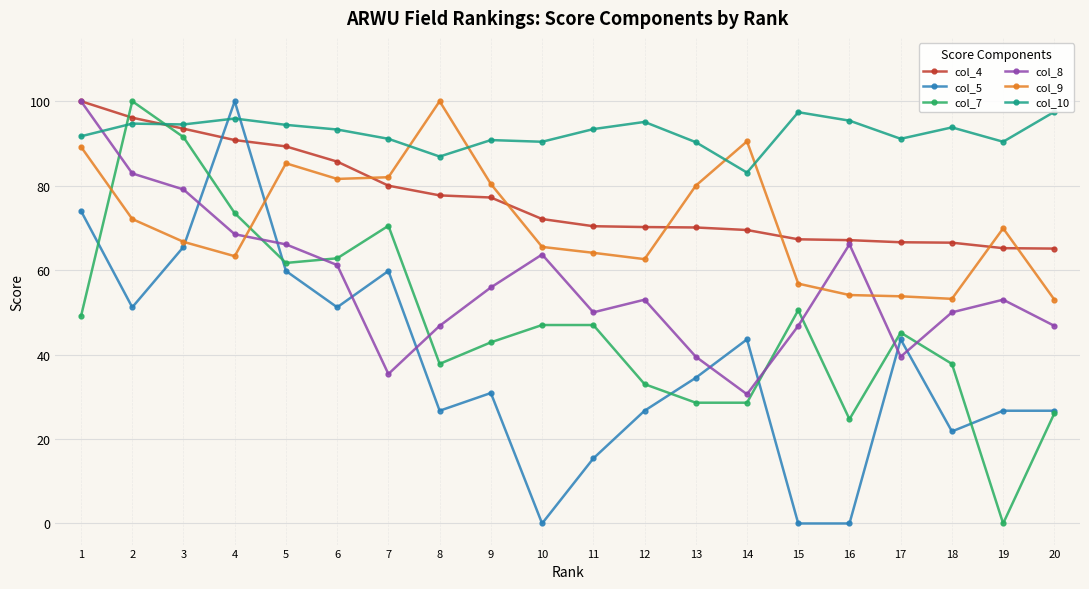

Where is col_8 nearest to the value 65?

5